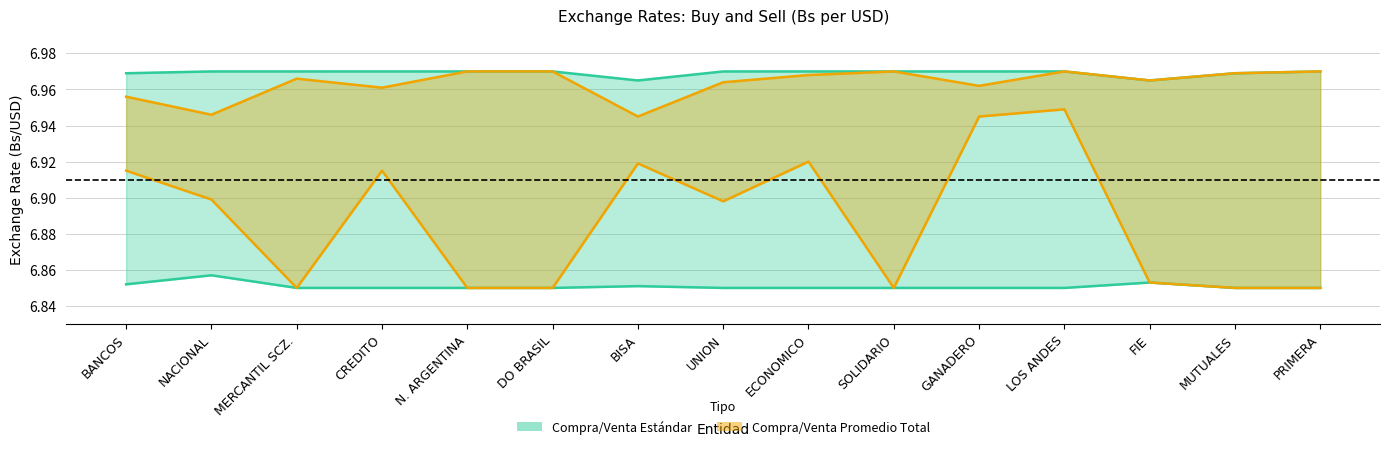

The value of Venta Estandar at PRIMERA is 7.0. True or false?

True